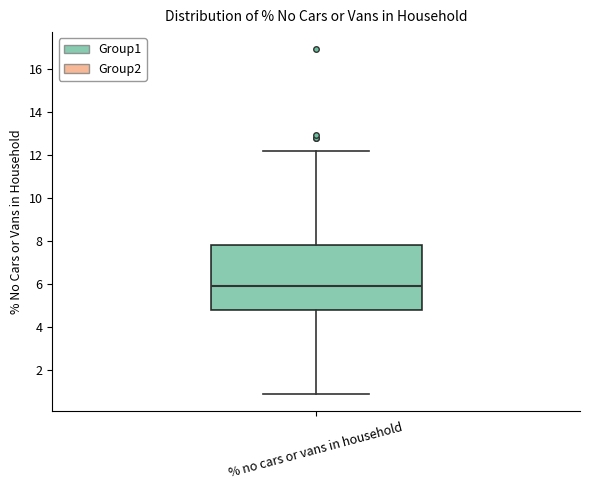

Transcribe this box plot: give where the median line is, the range the box spans, and where the two whiskers end, as read against the y-axis. The values are not printed on the chart, so give them approximately, as read against the axis.

median 6.0, box 4.8 to 7.8, whiskers 1.0 to 12.2